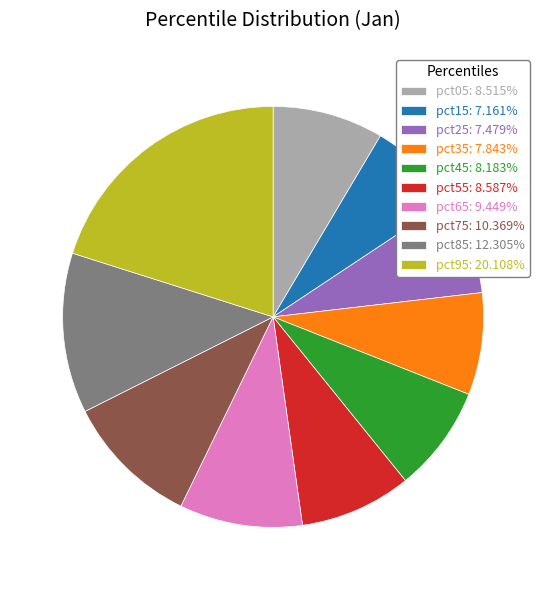

Does any single category account for the majority?

No